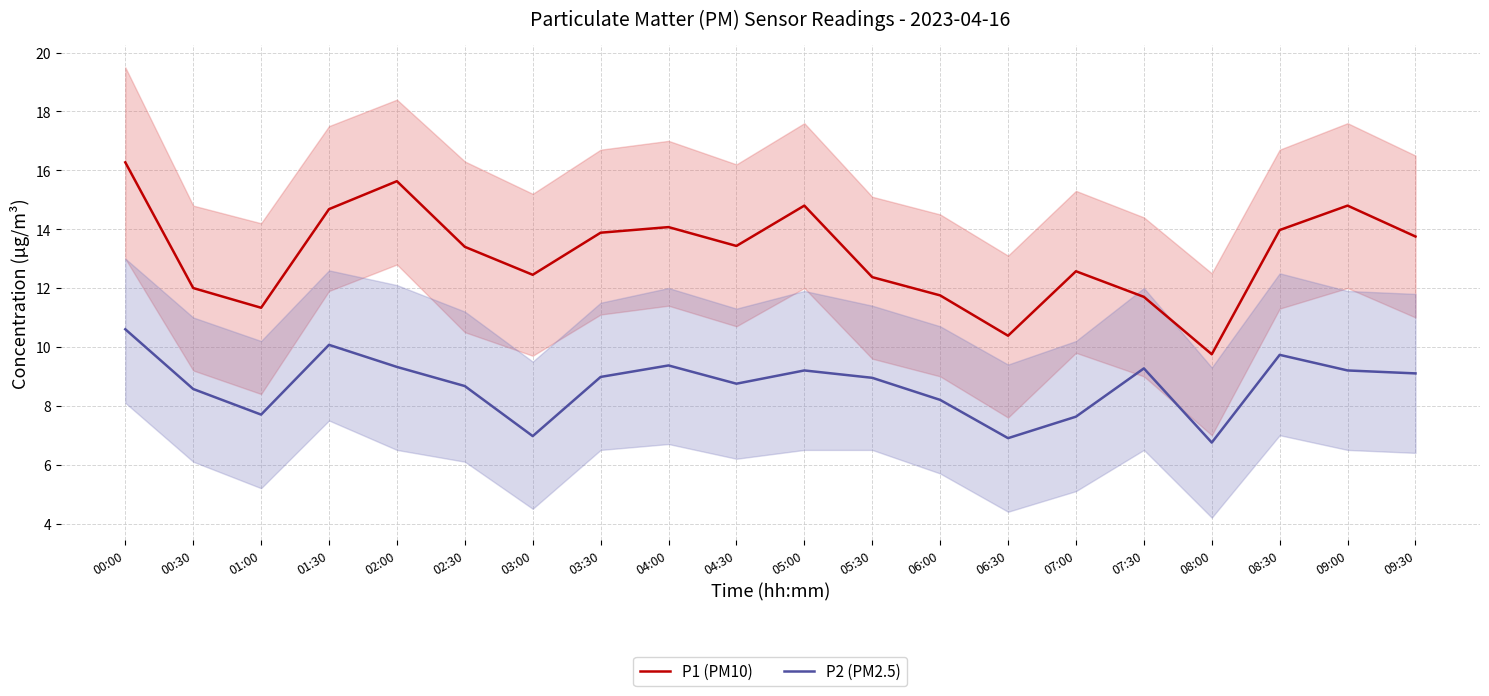

Does the chart have visible grid lines?

Yes